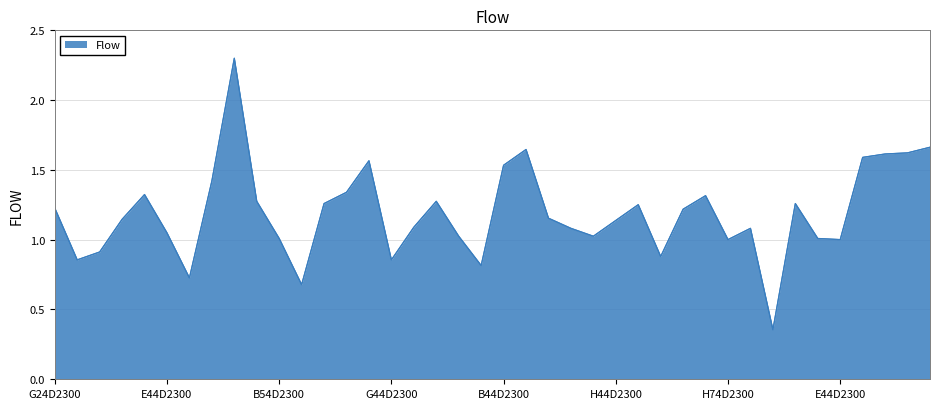

What is the maximum value shown in the chart?

2.3